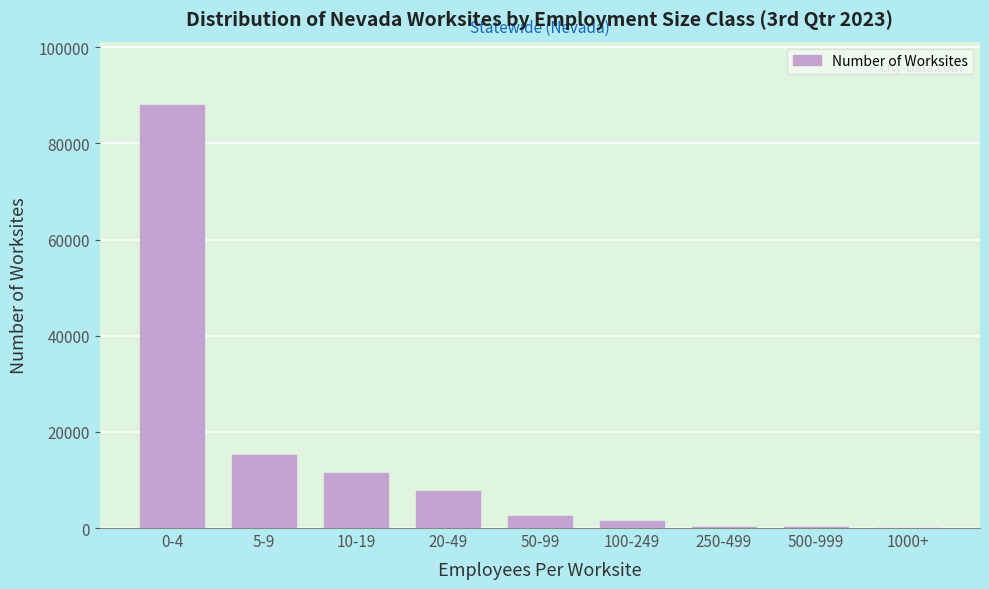

At which category does the chart reach its peak across all series?

0-4